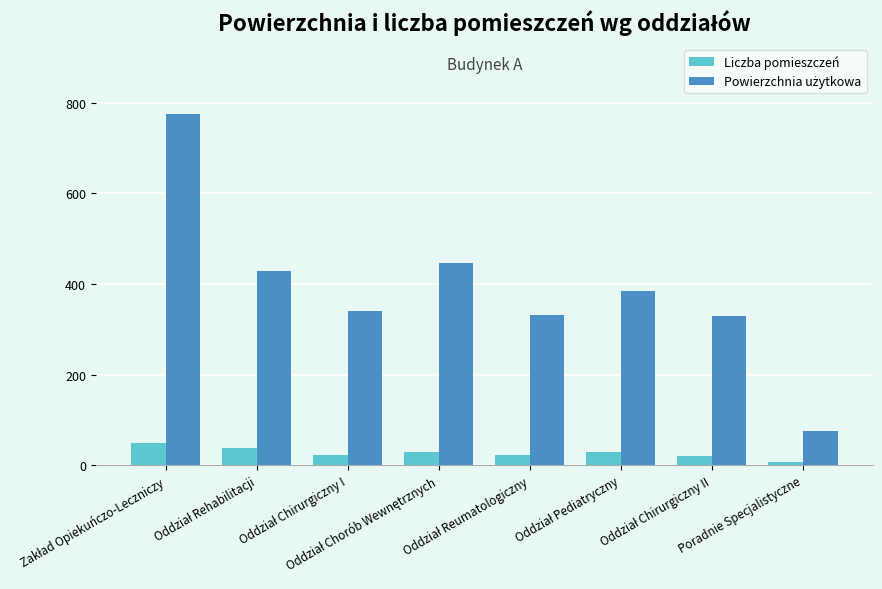

What is the sum of all Liczba pomieszczeń values?

216.0